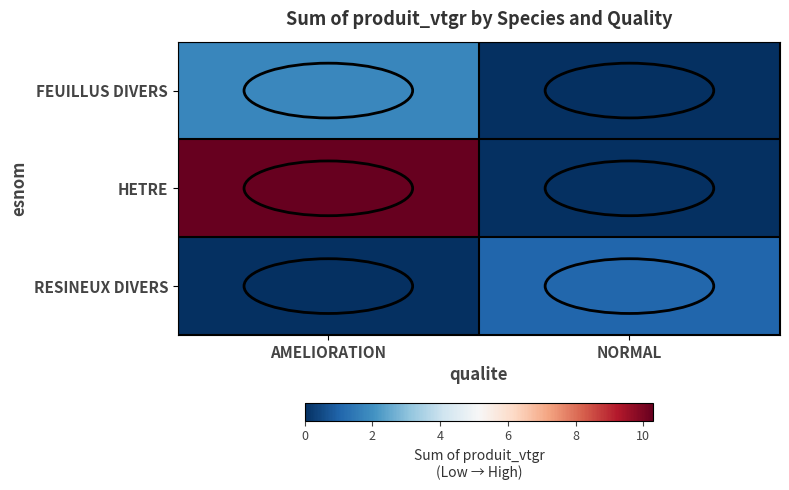

Which category has the highest value across all series?

AMELIORATION